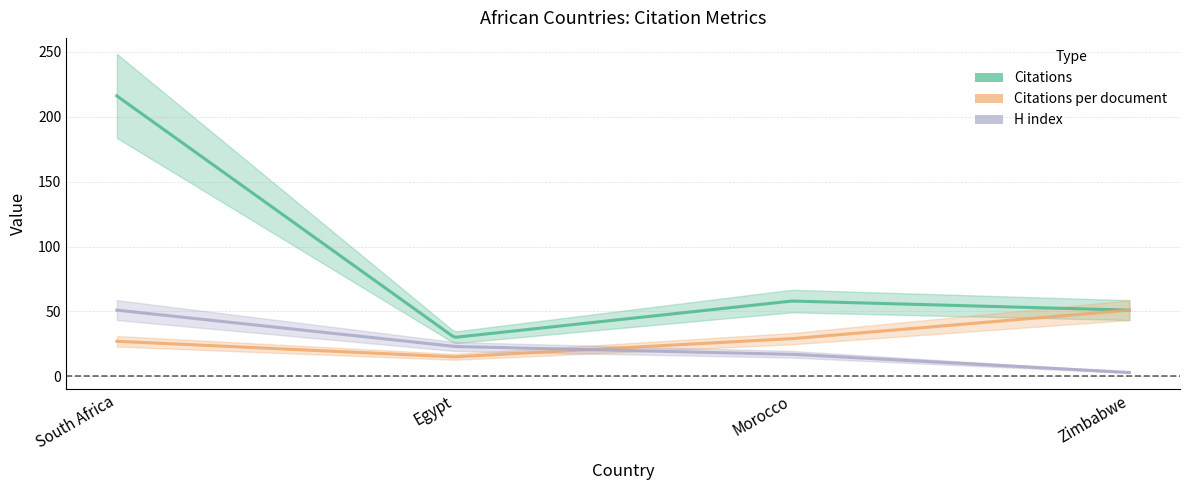

How many series are shown in this chart?

3